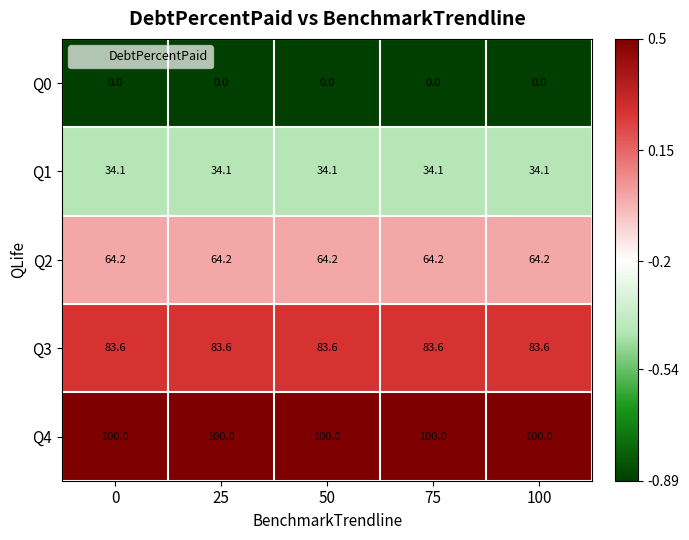

What is the difference between the highest and lowest values at 0?

100.0